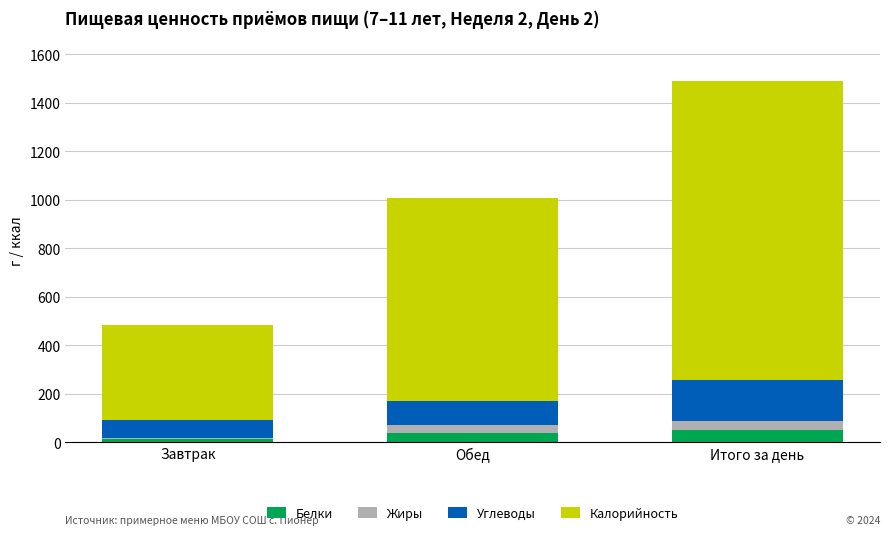

Reading left to right, what are the values for Белки?

11.8	36.6	48.4